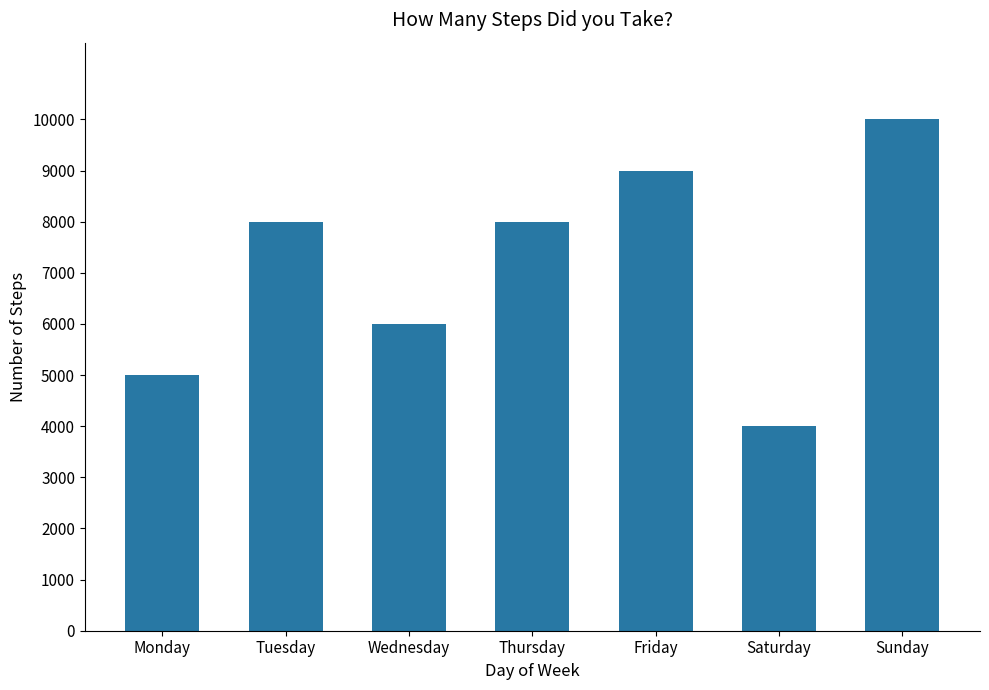

What is the approximate value at Saturday, to the nearest 10?

4000